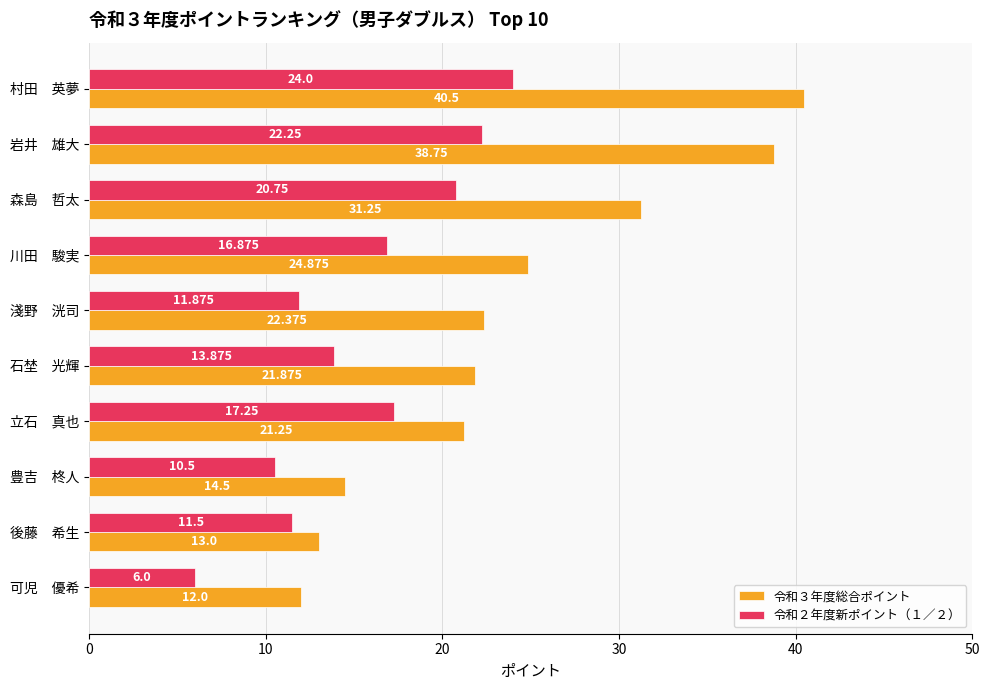

Is the value of 令和２年度新ポイント（１／２） at 石埜　光輝 greater than the value of 令和３年度総合ポイント at 森島　哲太?

No